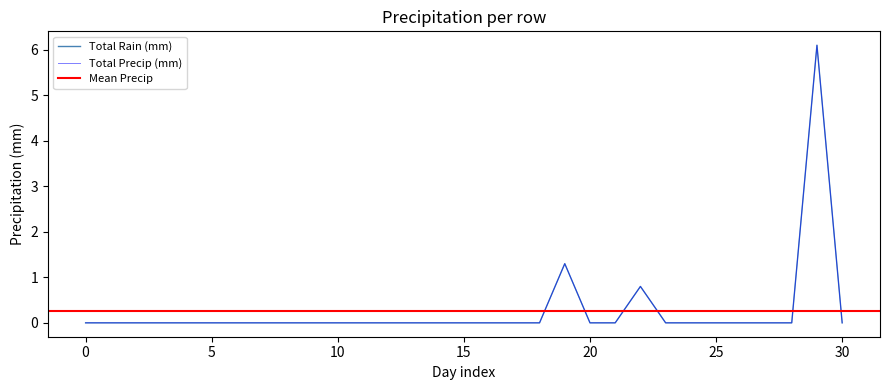

True or false: Total Precip (mm) has a value of -2.8 at 0.

False